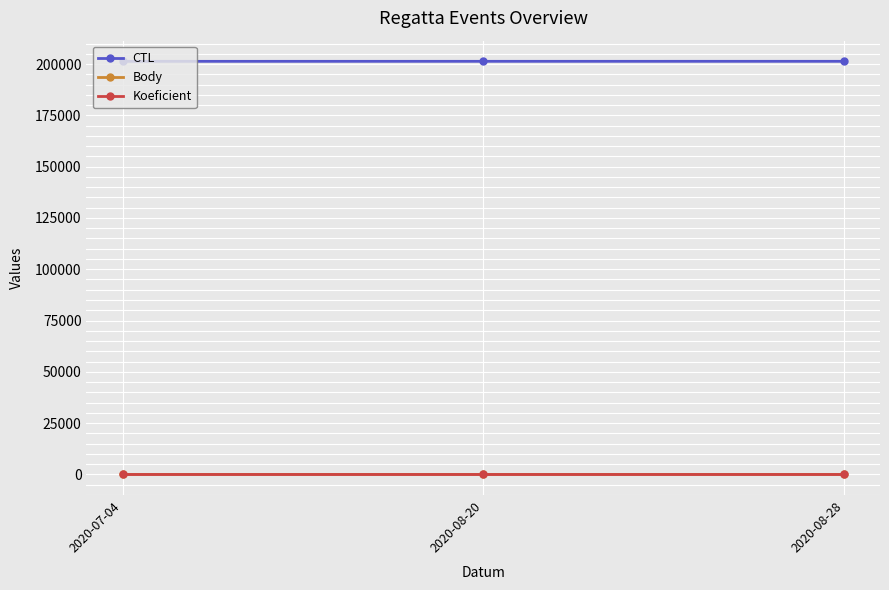

What is the lowest value of the Koeficient series?

12